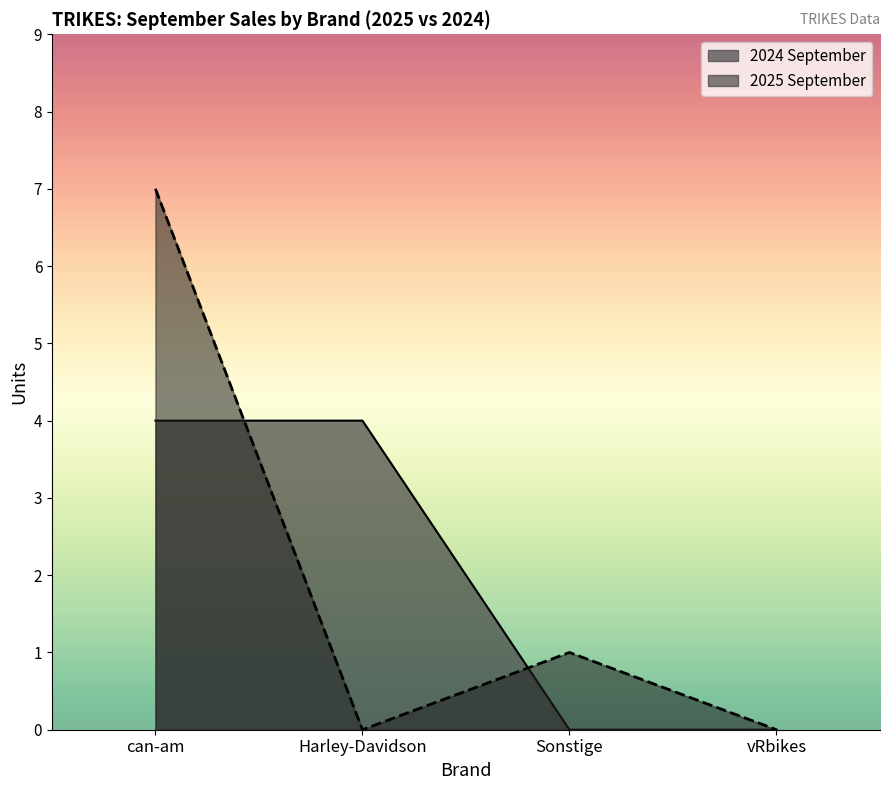

What is the label of the 3rd point from the left?

Sonstige